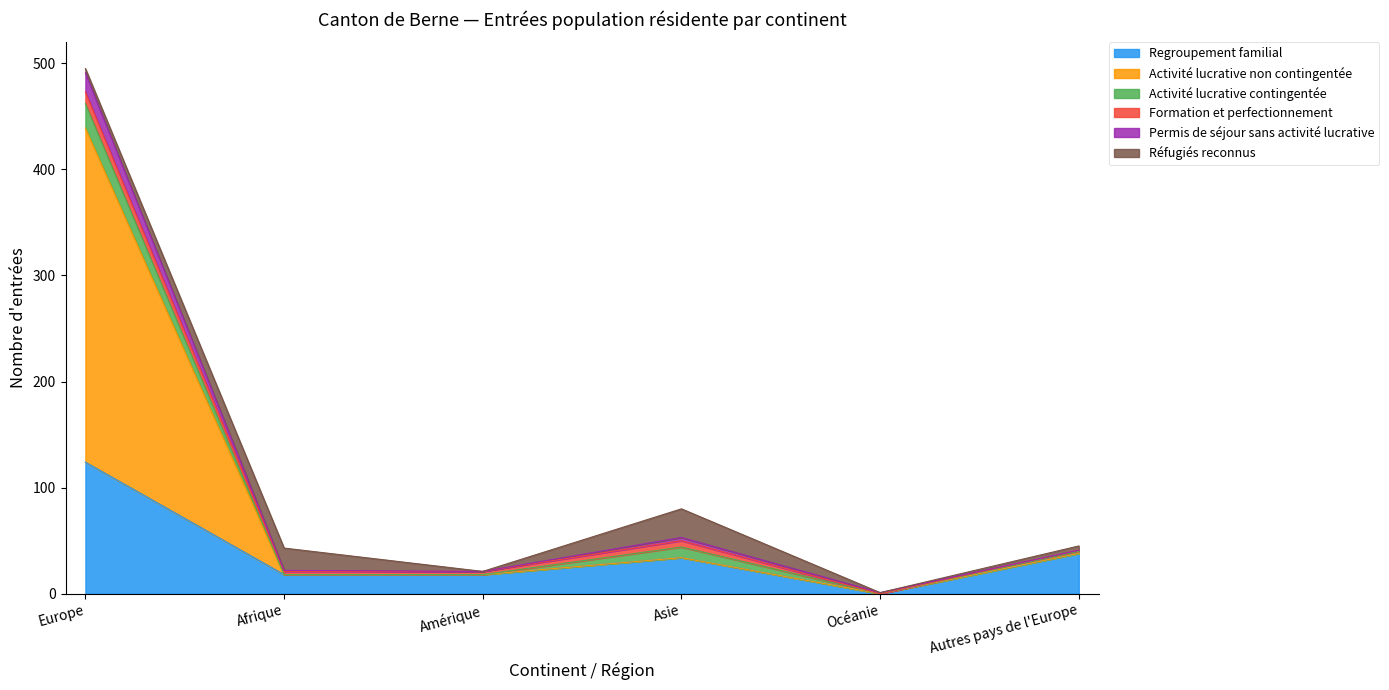

Is the value of Activité lucrative non contingentée at Europe greater than the value of Permis de séjour sans activité lucrative at Océanie?

Yes